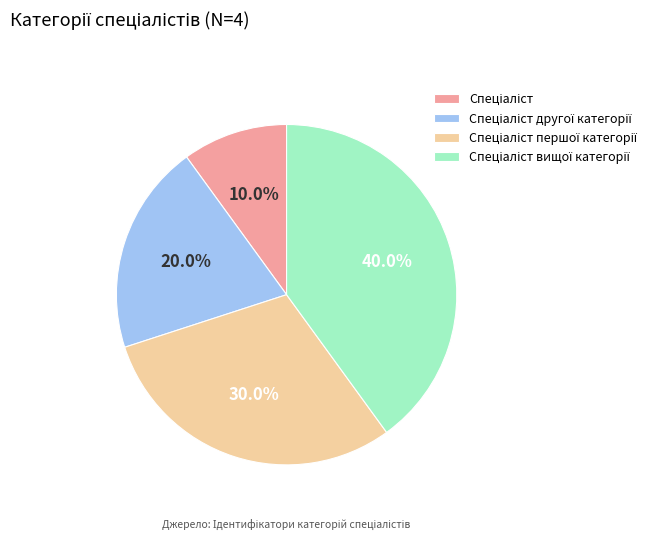

Is there a majority slice in this chart?

No